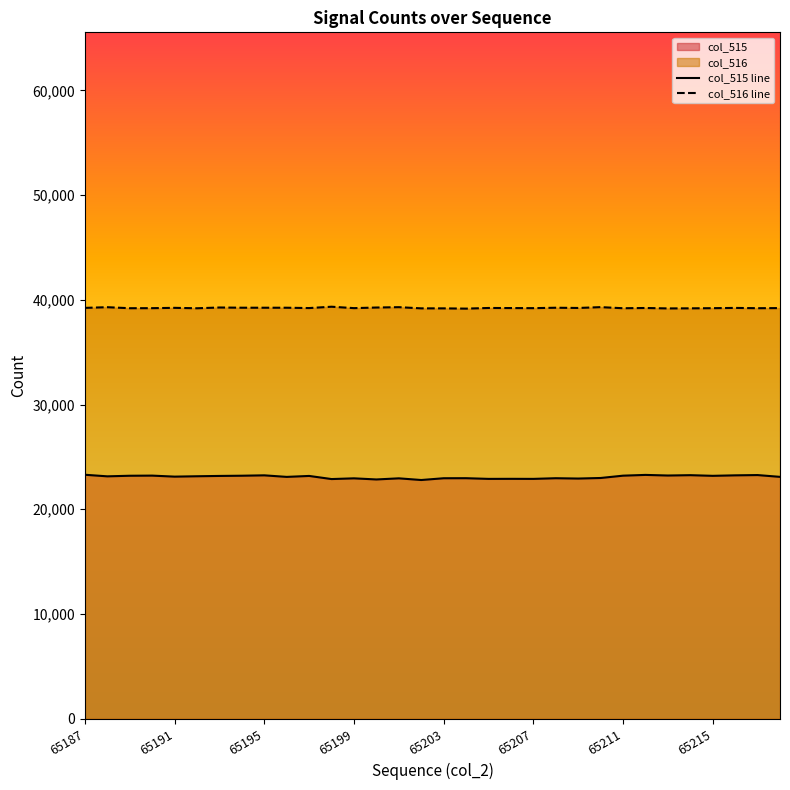

Which series has the largest range (max minus min)?

col_515 line